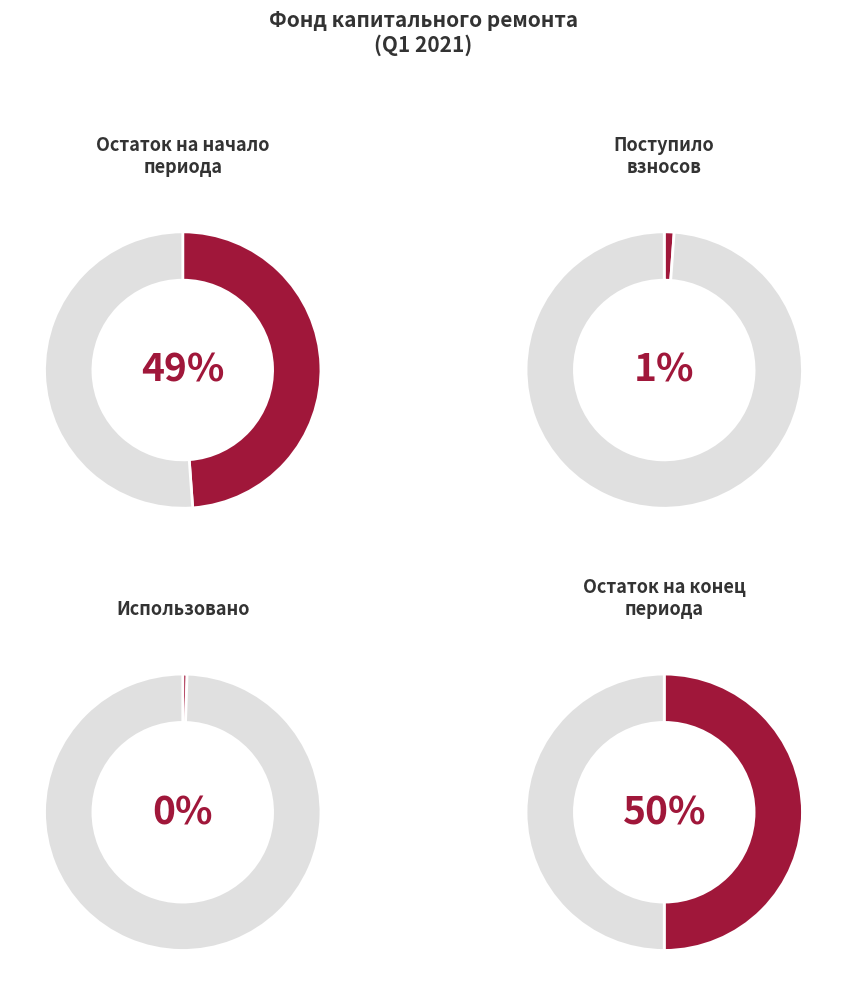

Which slice is the smallest?

Использовано